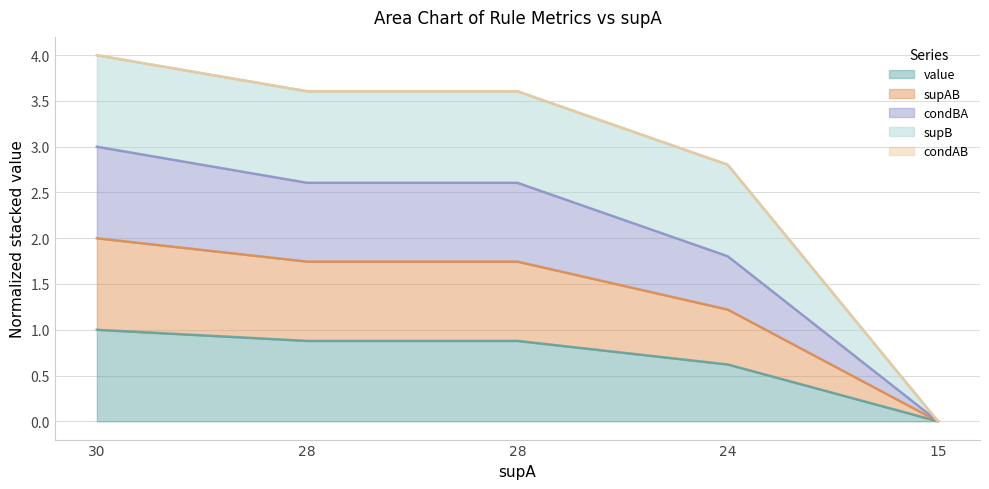

List the labels in order of condBA value, largest first.

30, 28, 28, 24, 15